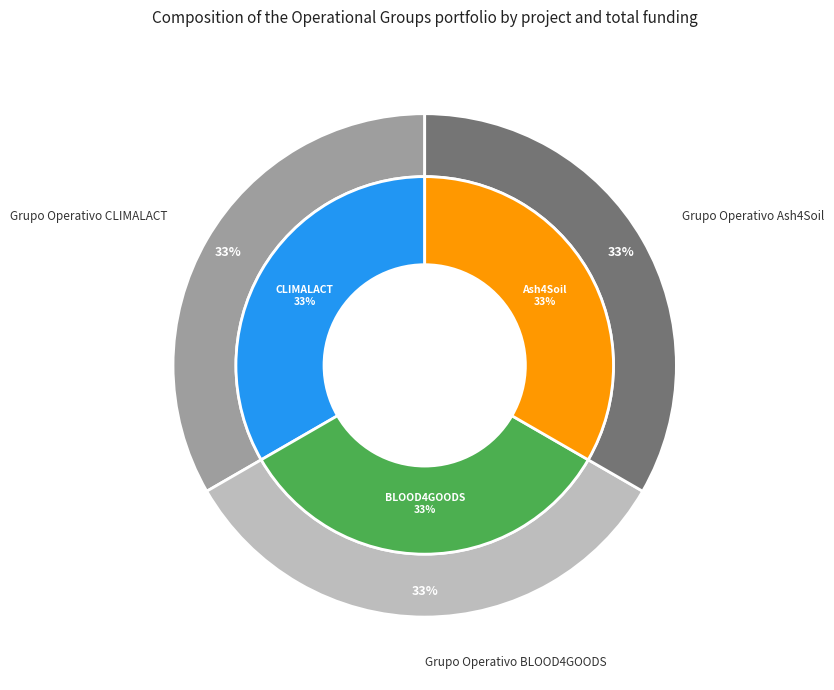

How many segments does this pie chart have?

3